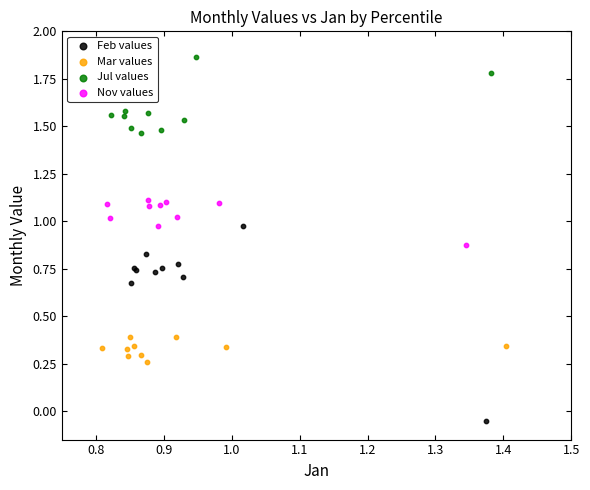

Which series has the largest Y range (max minus min)?

Feb values